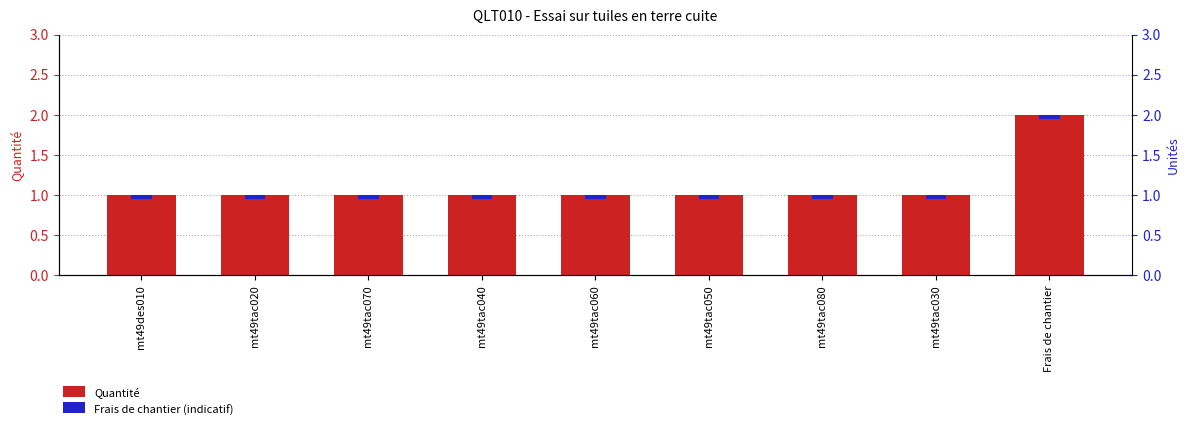

Rank the series at mt49tac050 from highest to lowest value.

Quantité, Frais de chantier (indicatif)